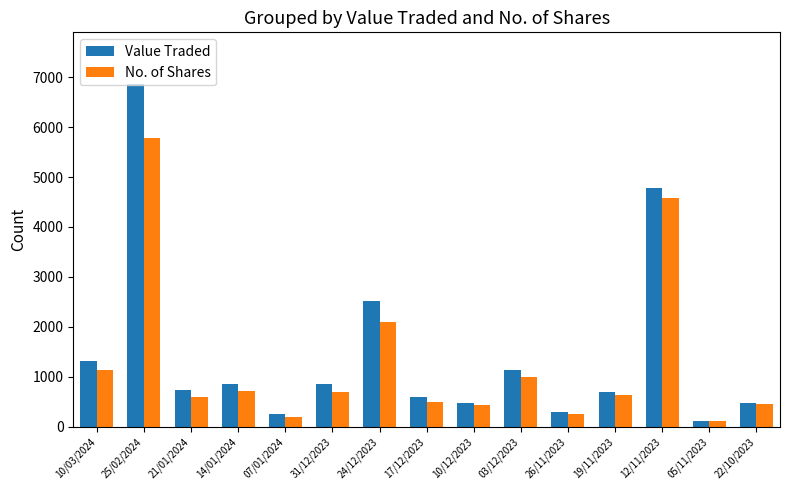

The Value Traded series shows 572 at 10/03/2024. True or false?

False